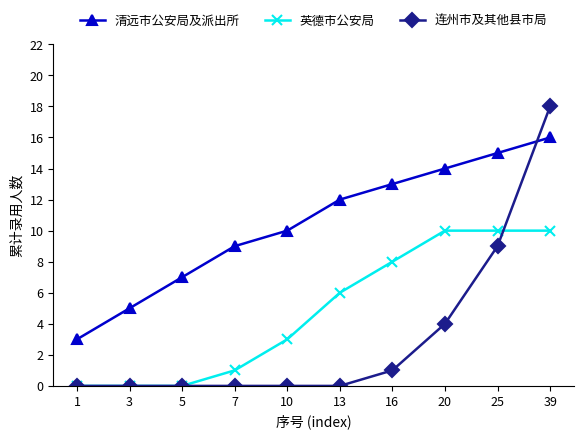

What is the difference between the second highest and second lowest values in the 清远市公安局及派出所 series?

10